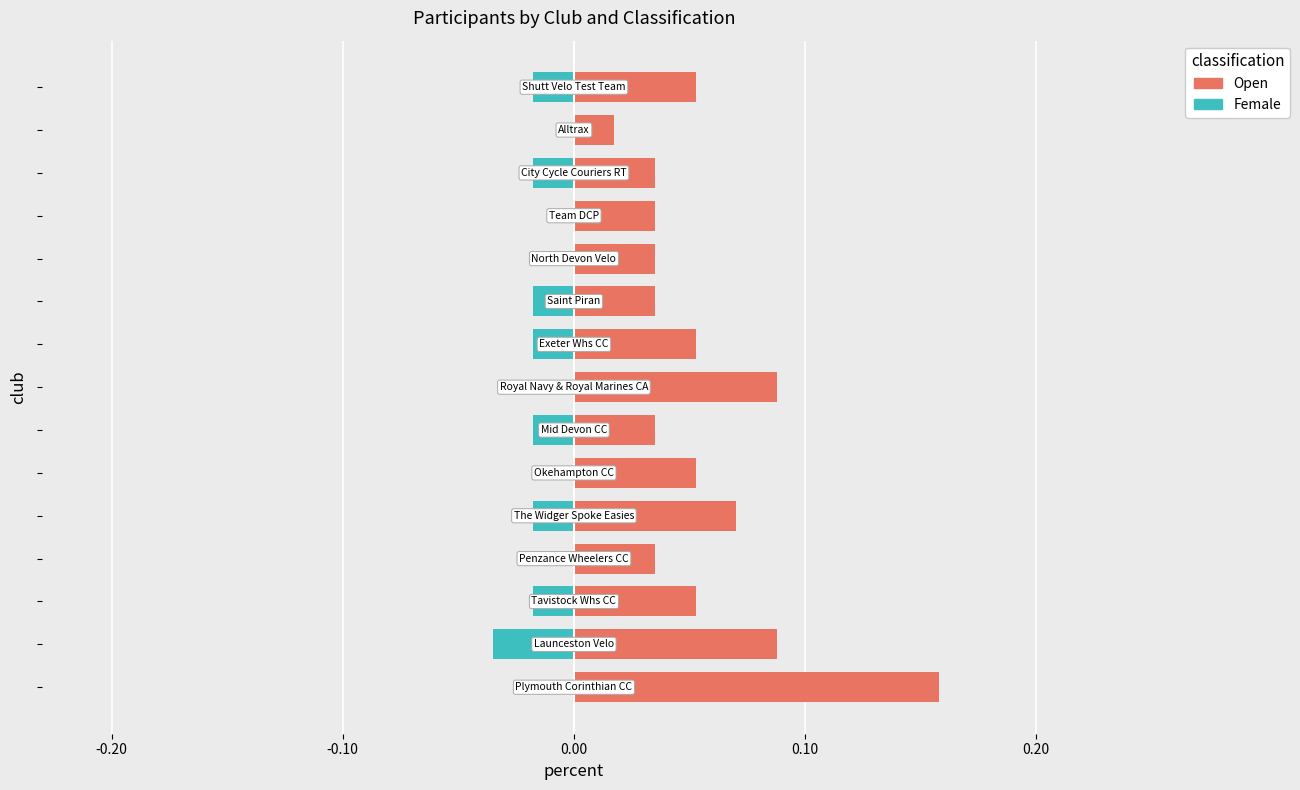

Which series has the widest spread of values?

Open